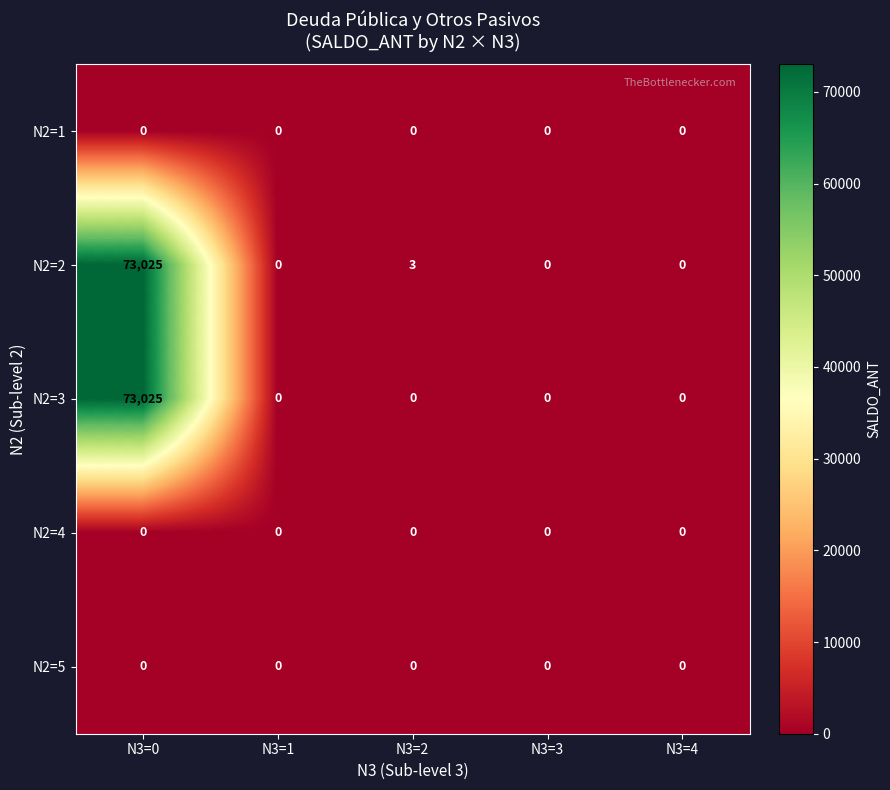

What is the greatest value displayed?

73025